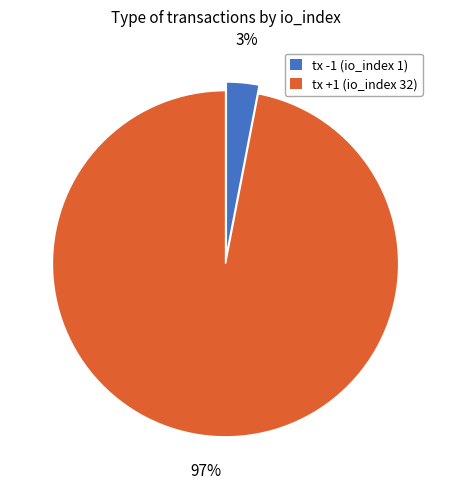

Which category has the biggest portion of the pie?

tx +1 (io_index 32)